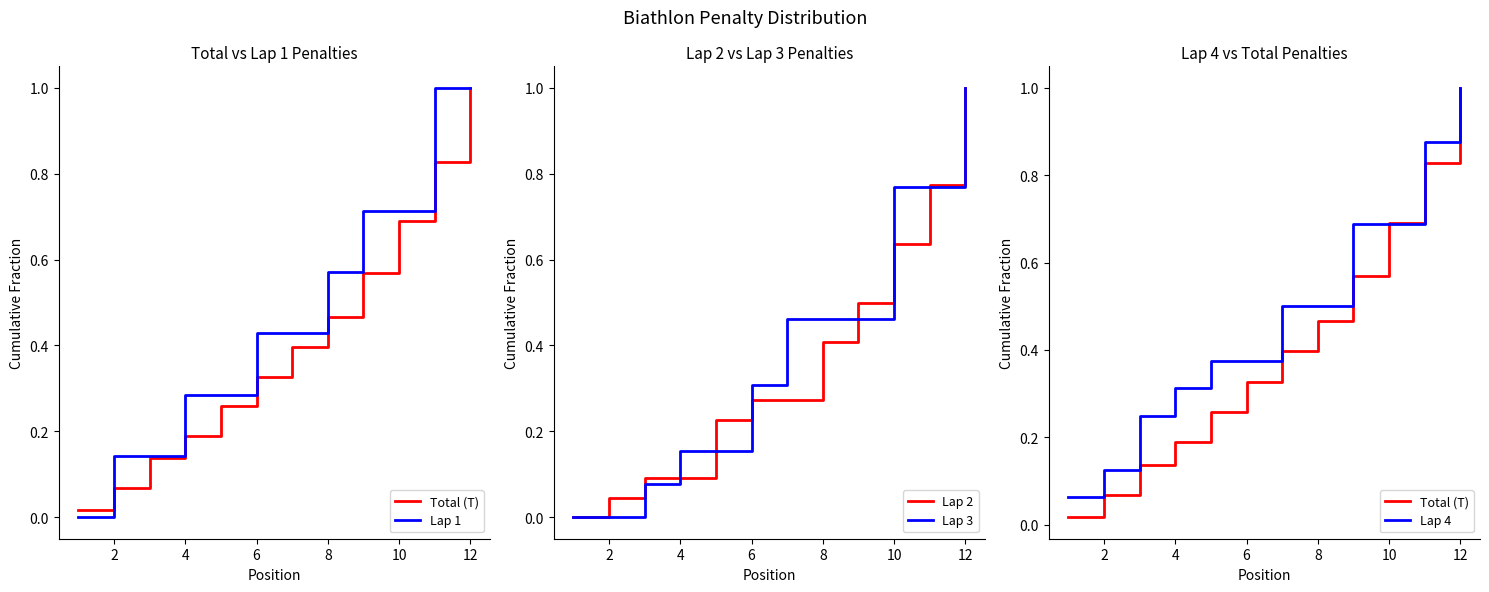

What is the highest value of the Lap 2 series?

1.0